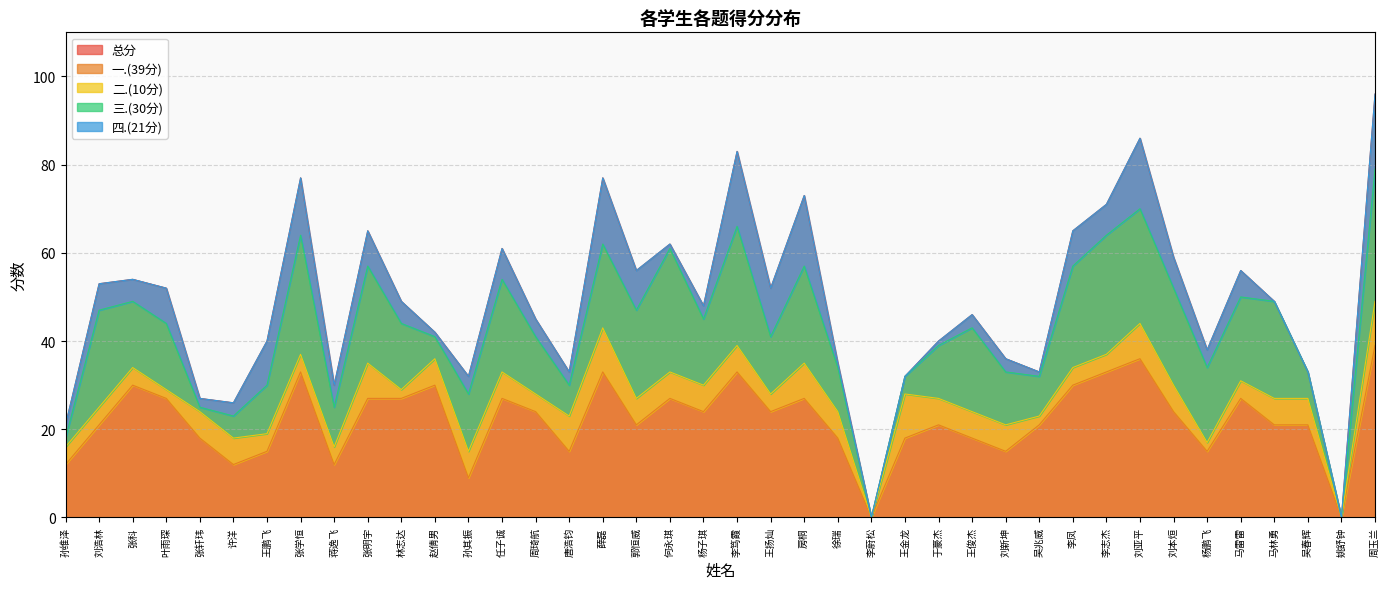

Where is 总分 nearest to the value 48?

杨子琪